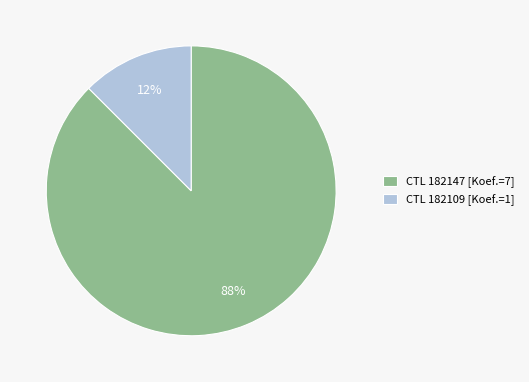

Which category accounts for the majority?

CTL 182147 [Koef.=7]